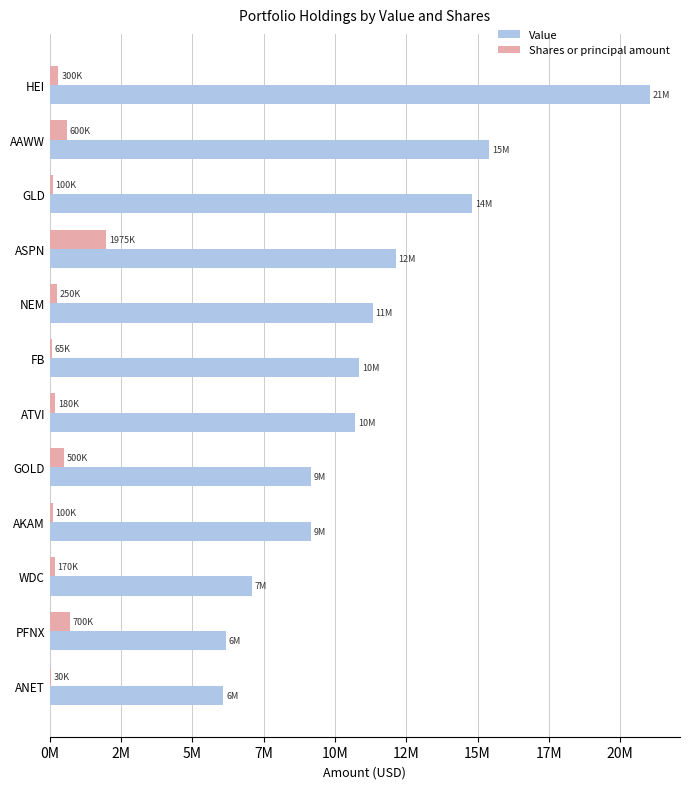

What are all the series names shown in the legend?

Value, Shares or principal amount